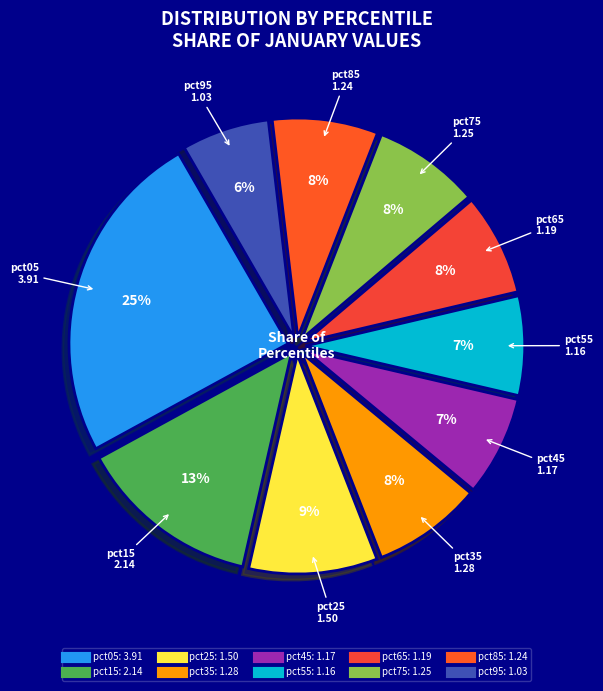

What percentage is the pct45 slice, to the nearest percent?

7%